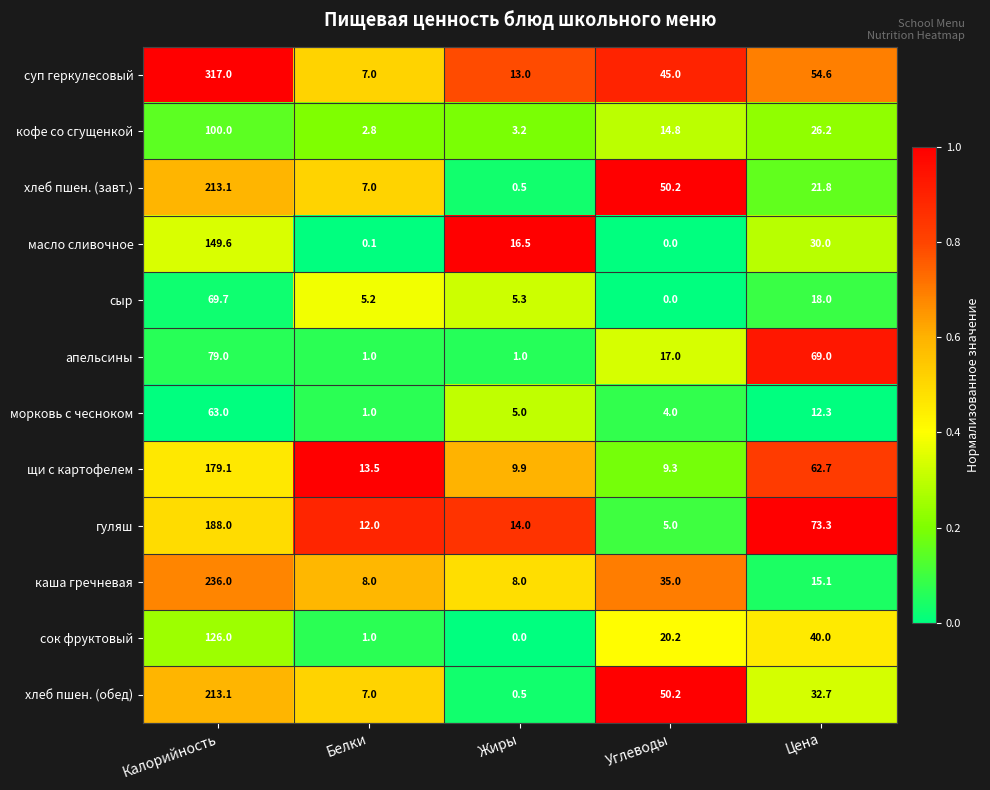

Rank the categories by масло сливочное value from highest to lowest.

Калорийность, Цена, Жиры, Белки, Углеводы